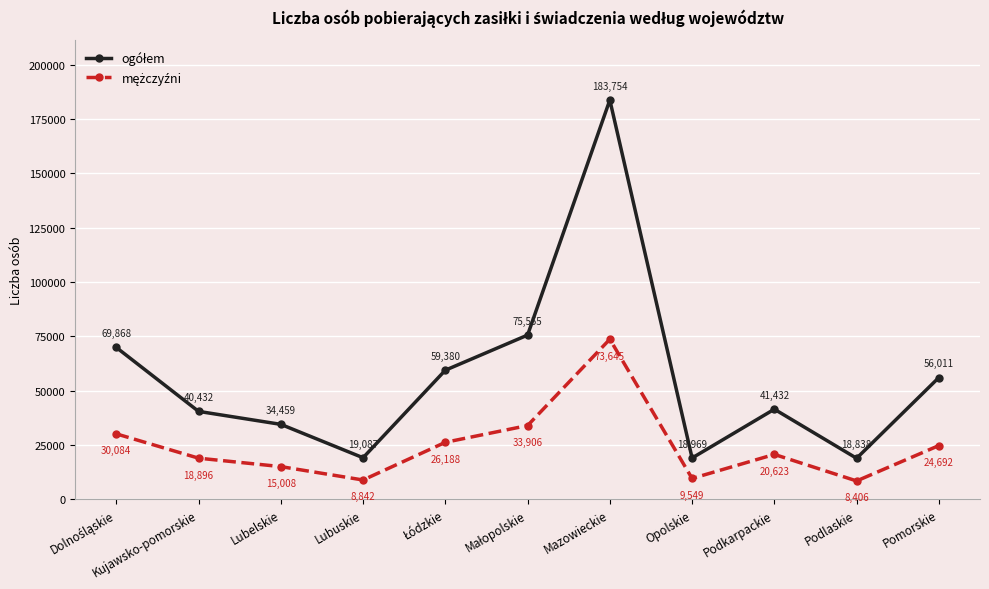

What position from the left is Podlaskie?

10